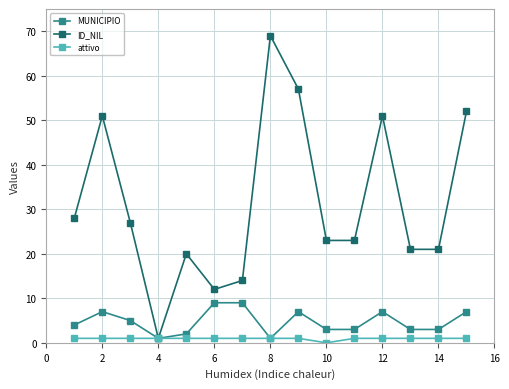

True or false: ID_NIL has more than 1 interior local peaks.

True